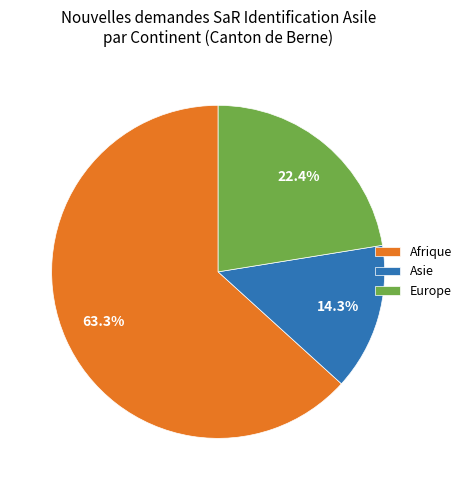

Count the number of slices in the pie.

3